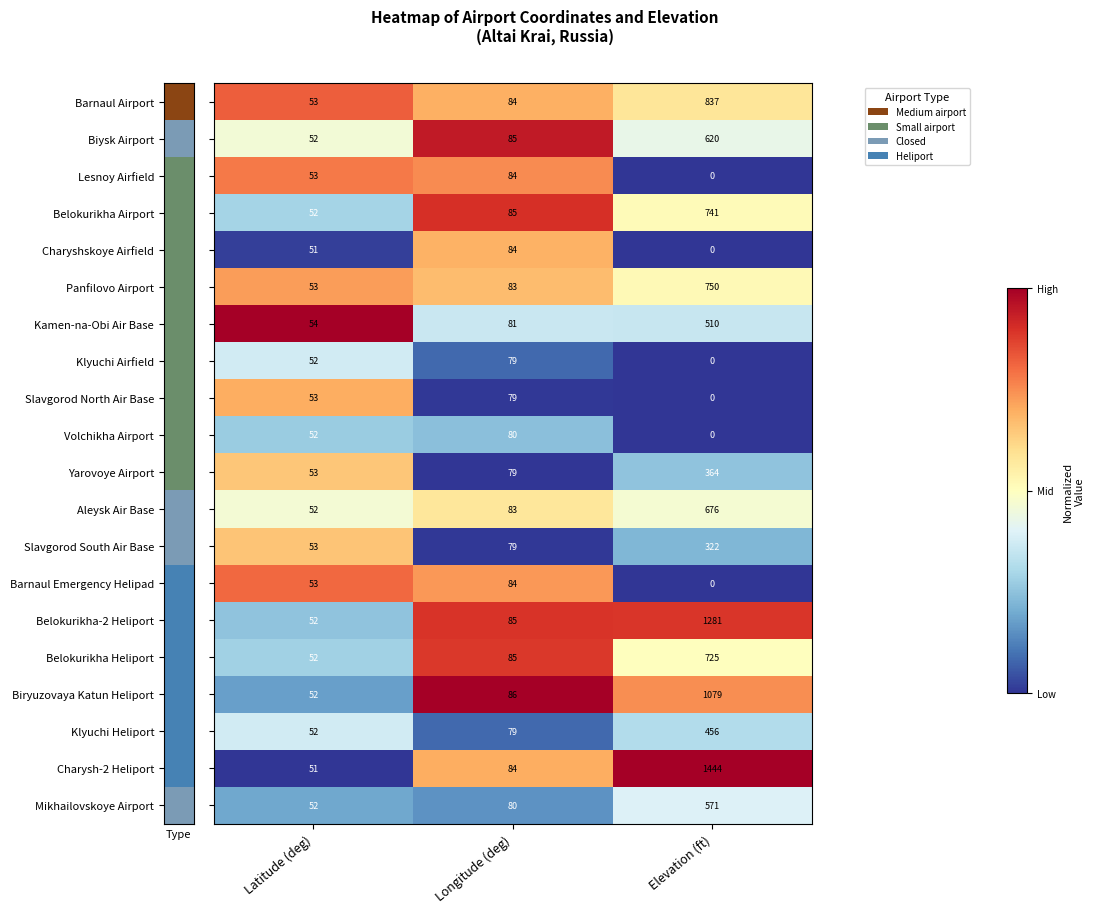

What is the maximum value shown in the chart?

1444